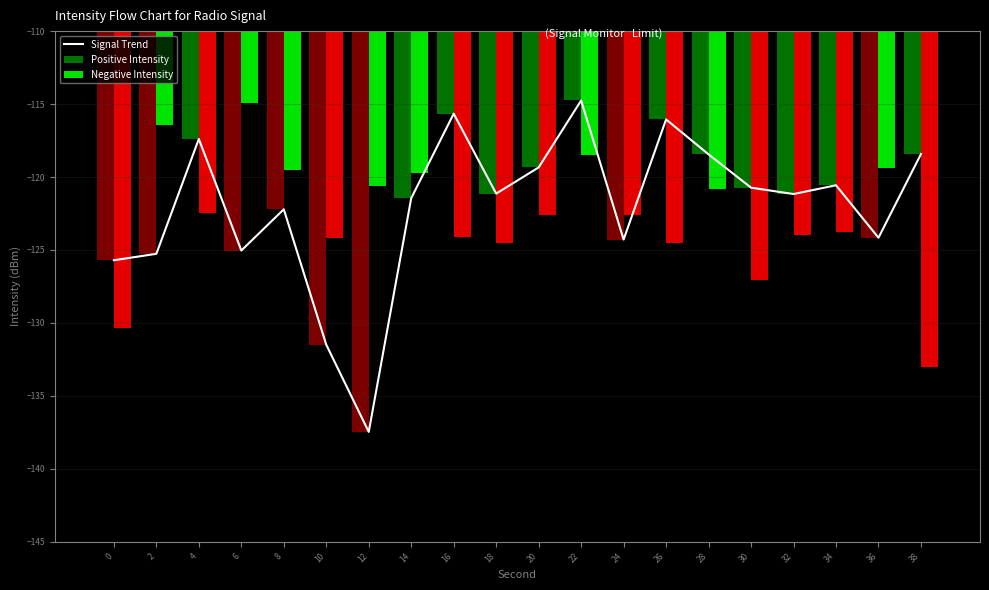

What is the total value across all series at 36?

-243.5